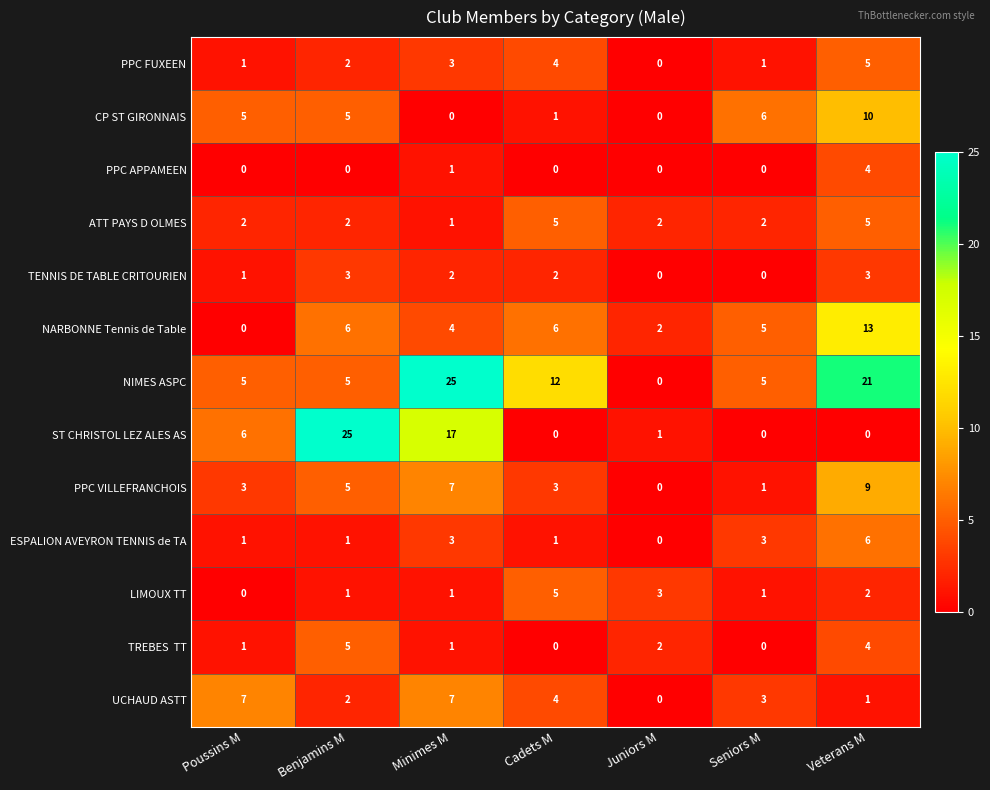

What is the spread (max minus min) of values at Juniors M?

3